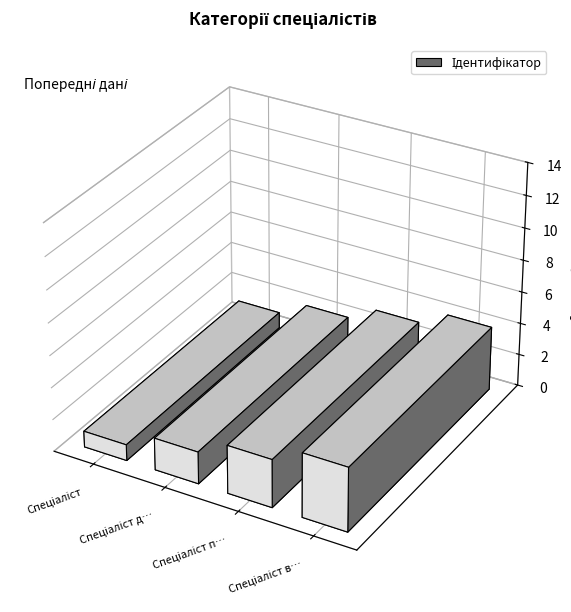

Rank the categories by value from highest to lowest.

Спеціаліст вищої категорії, Спеціаліст першої категорії, Спеціаліст другої категорії, Спеціаліст